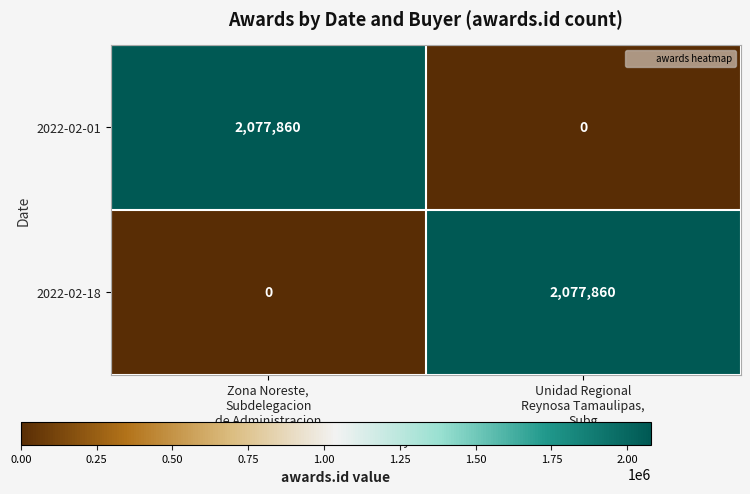

What is the maximum value shown in the chart?

2077860